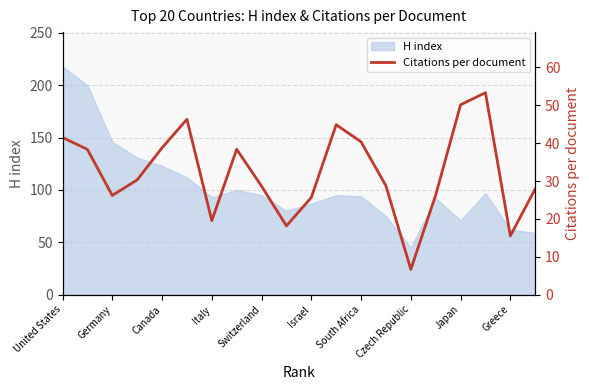

The value of H index at Greece is 18. True or false?

False